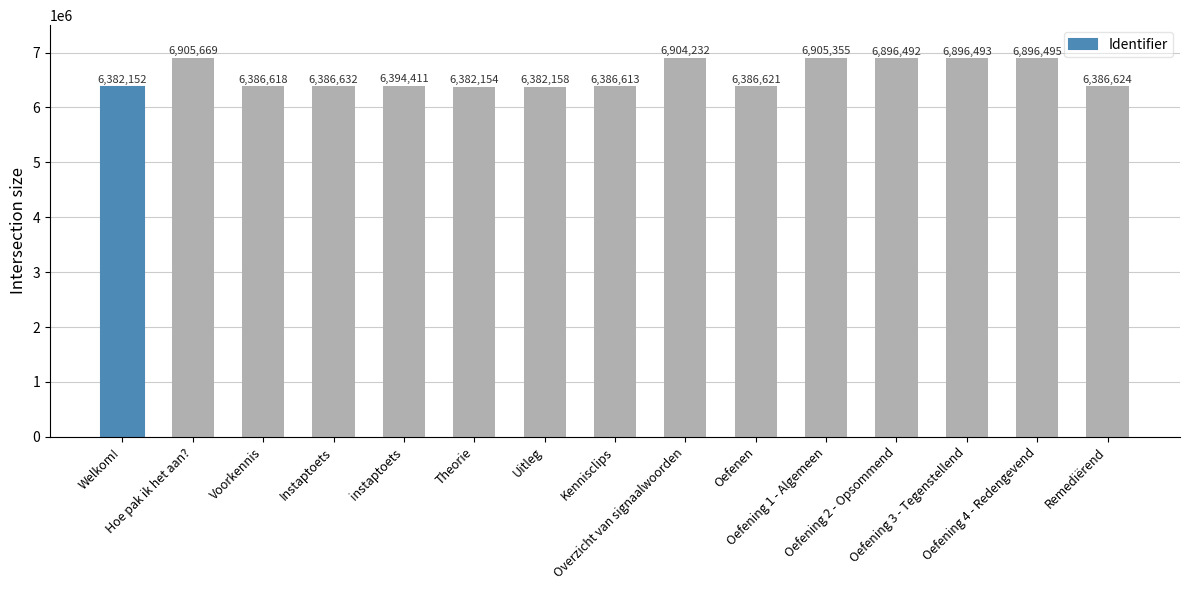

Reading left to right, extract all data points from this chart.

6382152	6905669	6386618	6386632	6394411	6382154	6382158	6386613	6904232	6386621	6905355	6896492	6896493	6896495	6386624